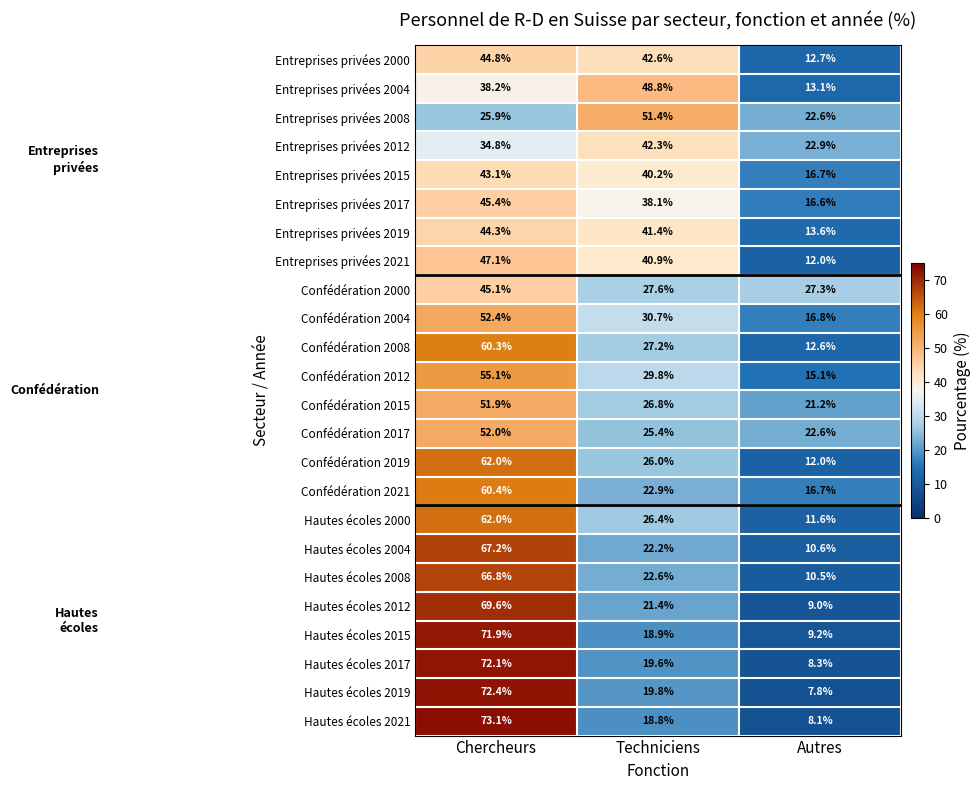

How many values in the Hautes écoles 2008 series exceed 22?

2